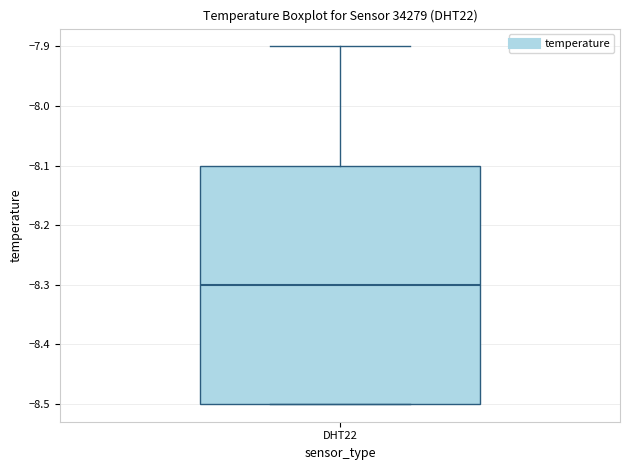

Transcribe this box plot: give where the median line is, the range the box spans, and where the two whiskers end, as read against the y-axis. The values are not printed on the chart, so give them approximately, as read against the axis.

median -8.3, box -8.5 to -8.1, whiskers -8.5 to -7.9